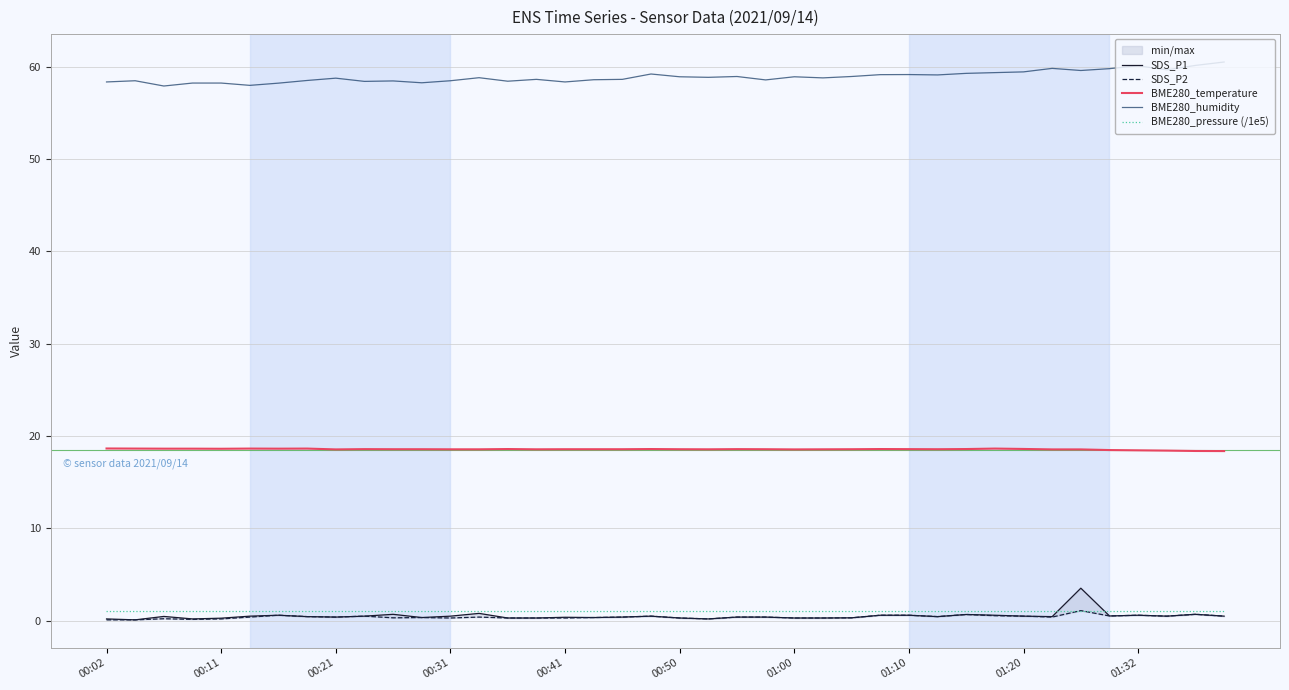

In BME280_pressure (/1e5), how many points are higher than both neighbors (excluding endpoints)?

5